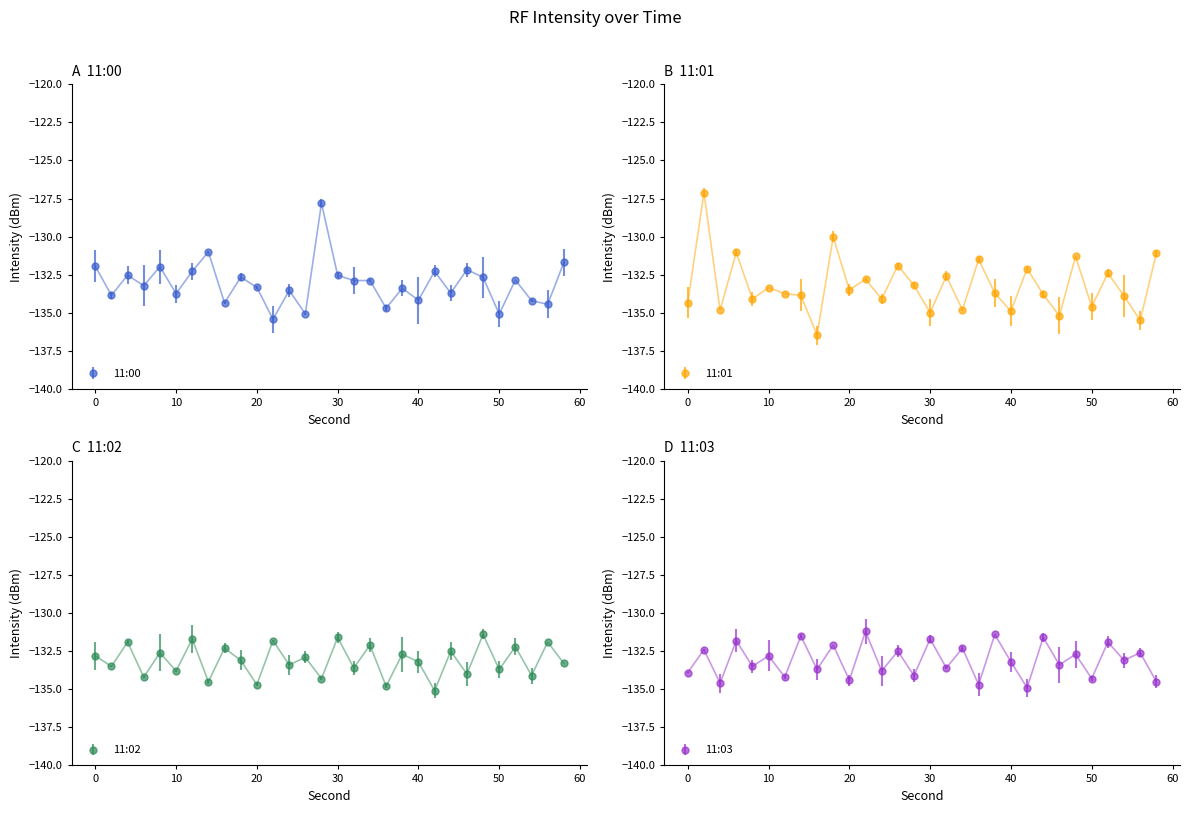

In 11:01, how many points are lower than both neighbors (excluding endpoints)?

11